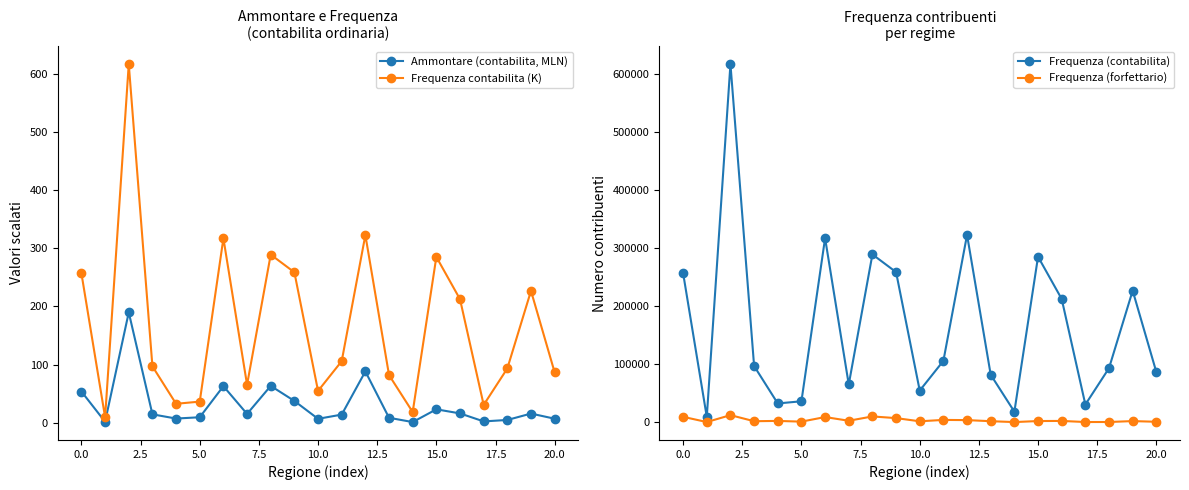

True or false: Frequenza contabilita (K) has more than 2 points higher than both neighbors.

True